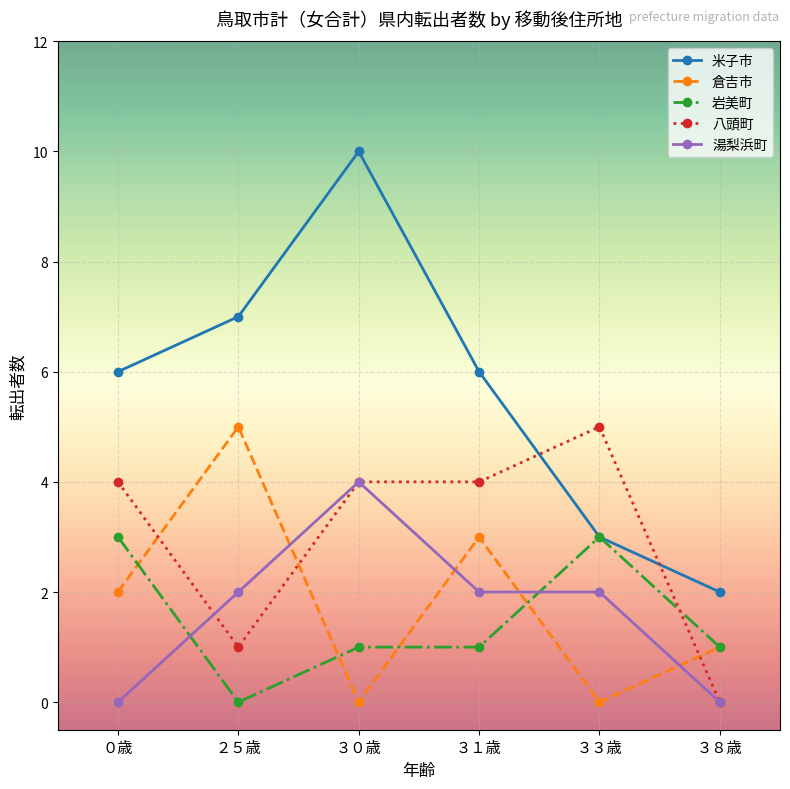

Is the value of 湯梨浜町 at ３０歳 greater than the value of 倉吉市 at ３８歳?

Yes